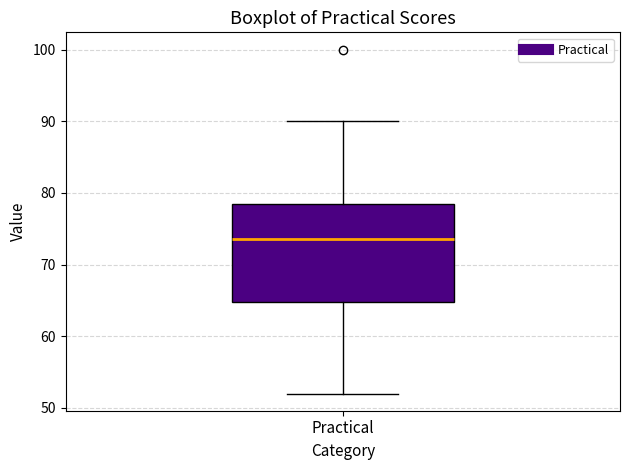

Read this box plot against the y-axis: the position of the median line, the range covered by the box, and the ends of both whiskers. The values are not printed on the chart, so give them approximately, as read against the axis.

median 74, box 65 to 79, whiskers 52 to 90